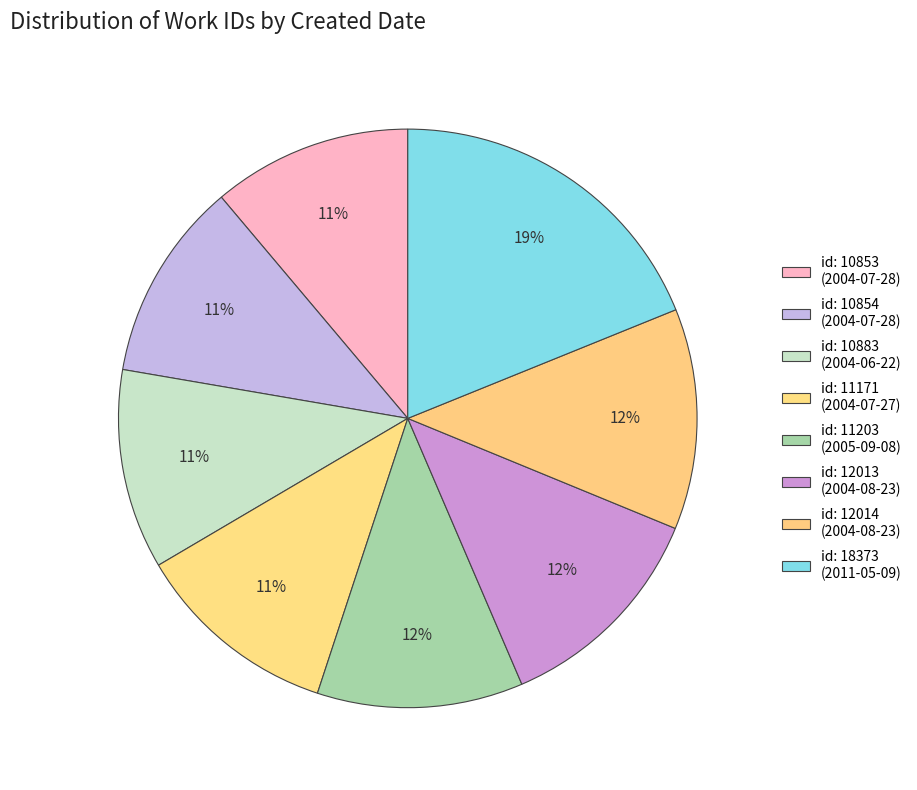

How many segments does this pie chart have?

8